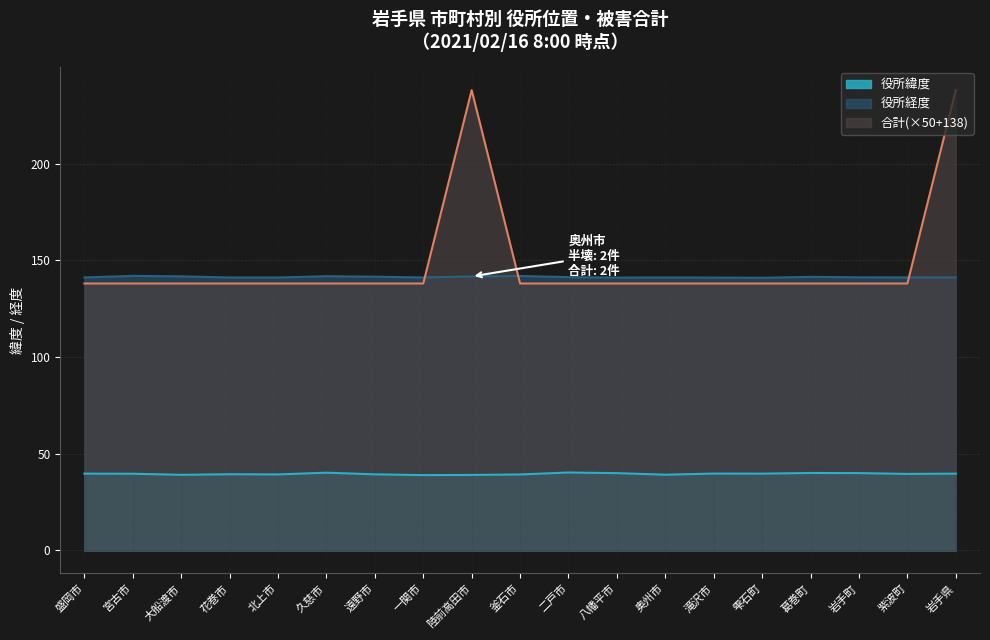

Count the number of data series in this chart.

3